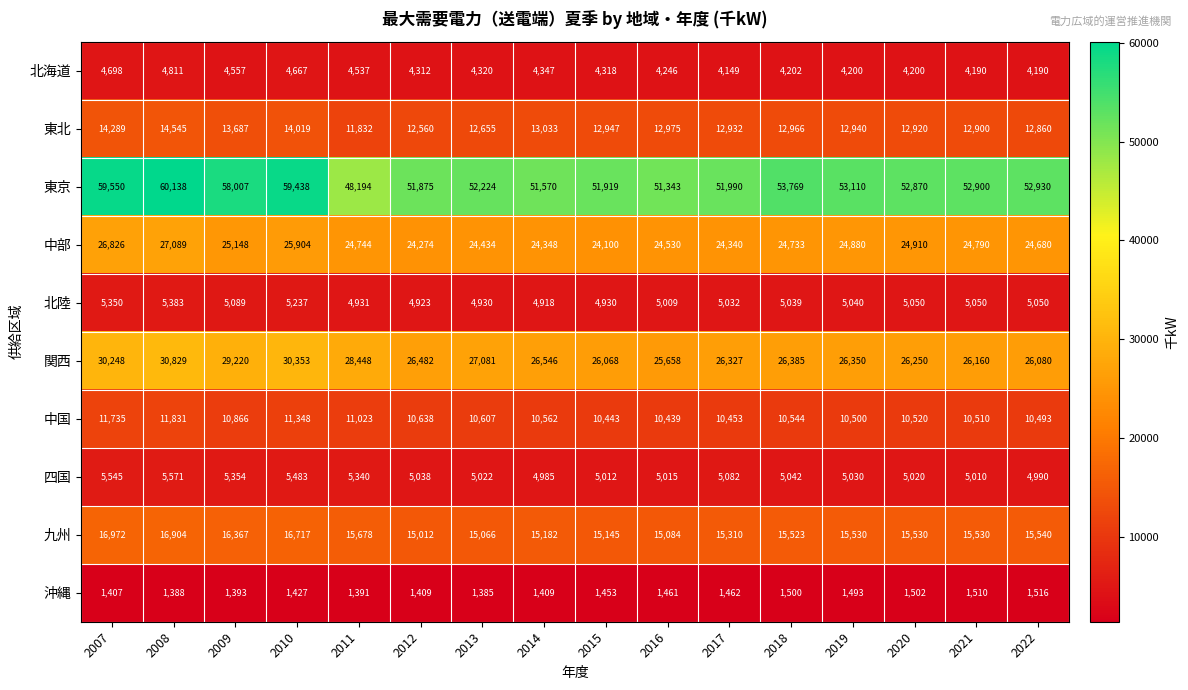

What is the highest value of the 東京 series?

60138